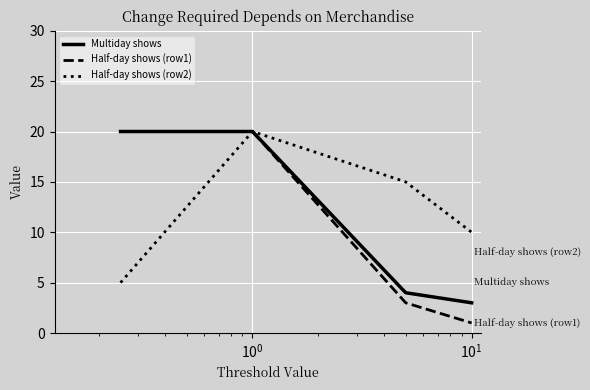

Which series has the widest spread of values?

Half-day shows (row1)